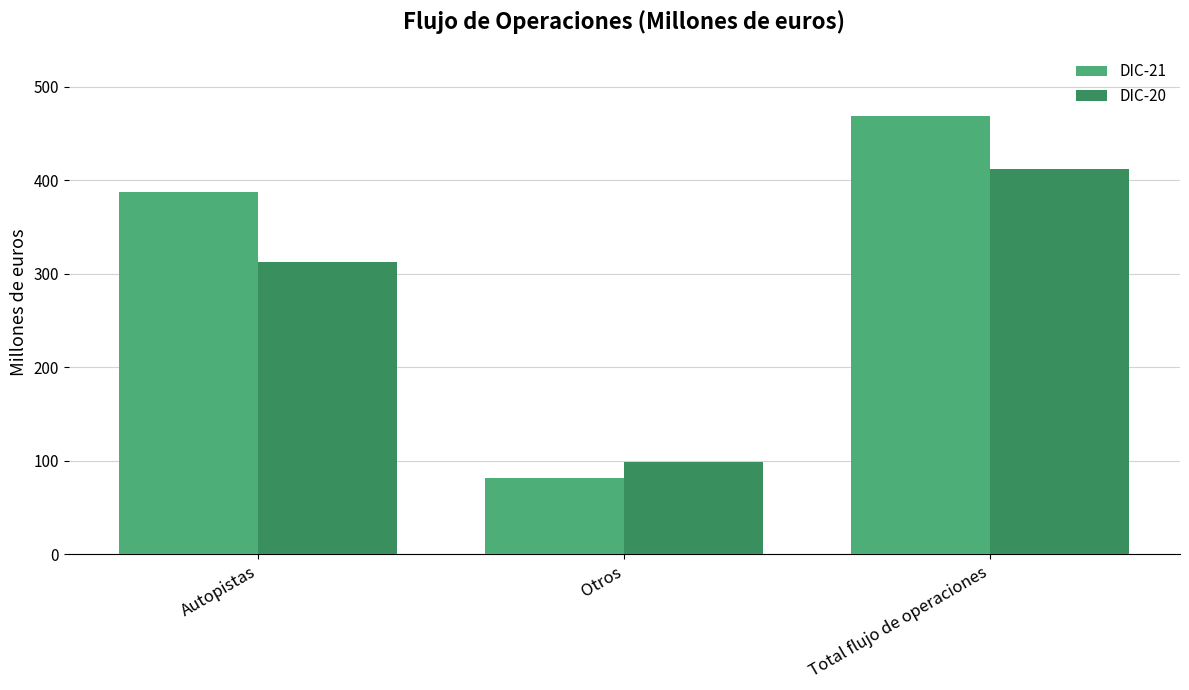

Are the bars horizontal?

No